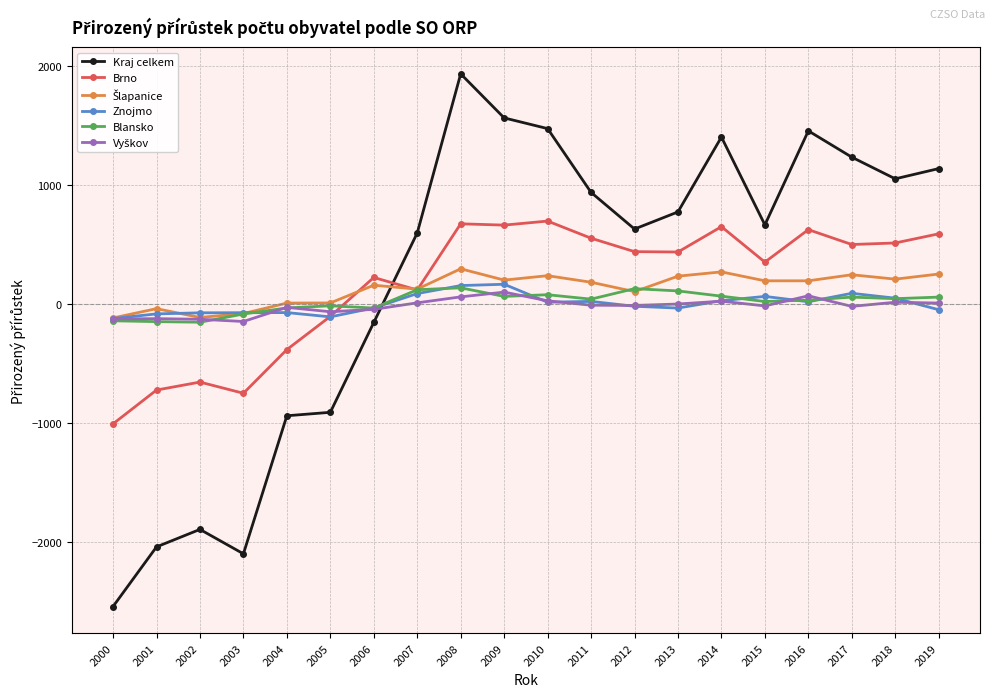

What is the maximum value shown in the chart?

1934